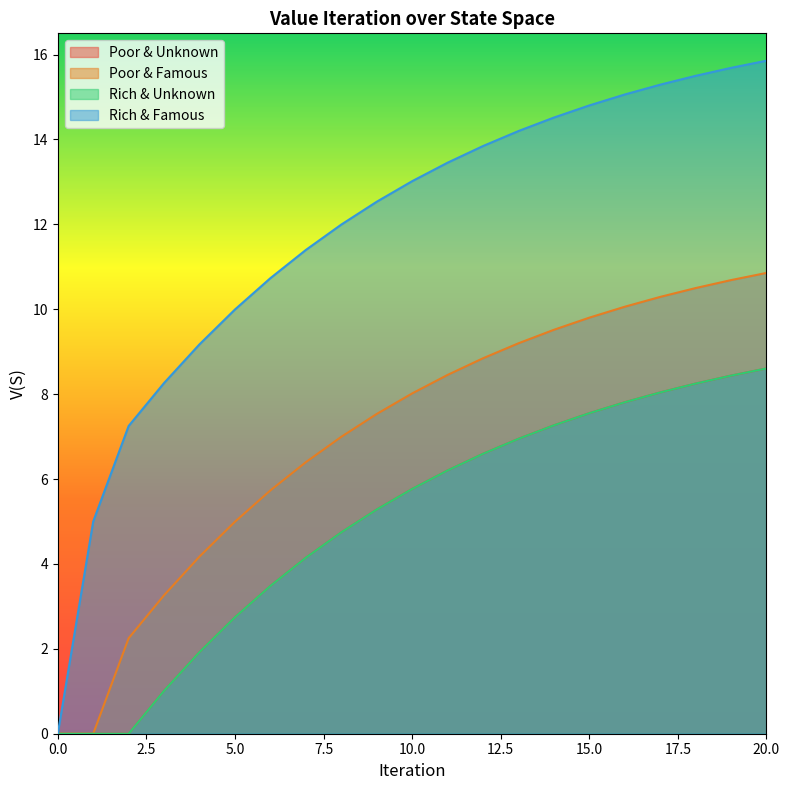

What is the difference between the Poor & Famous values at 20 and 1?

10.9